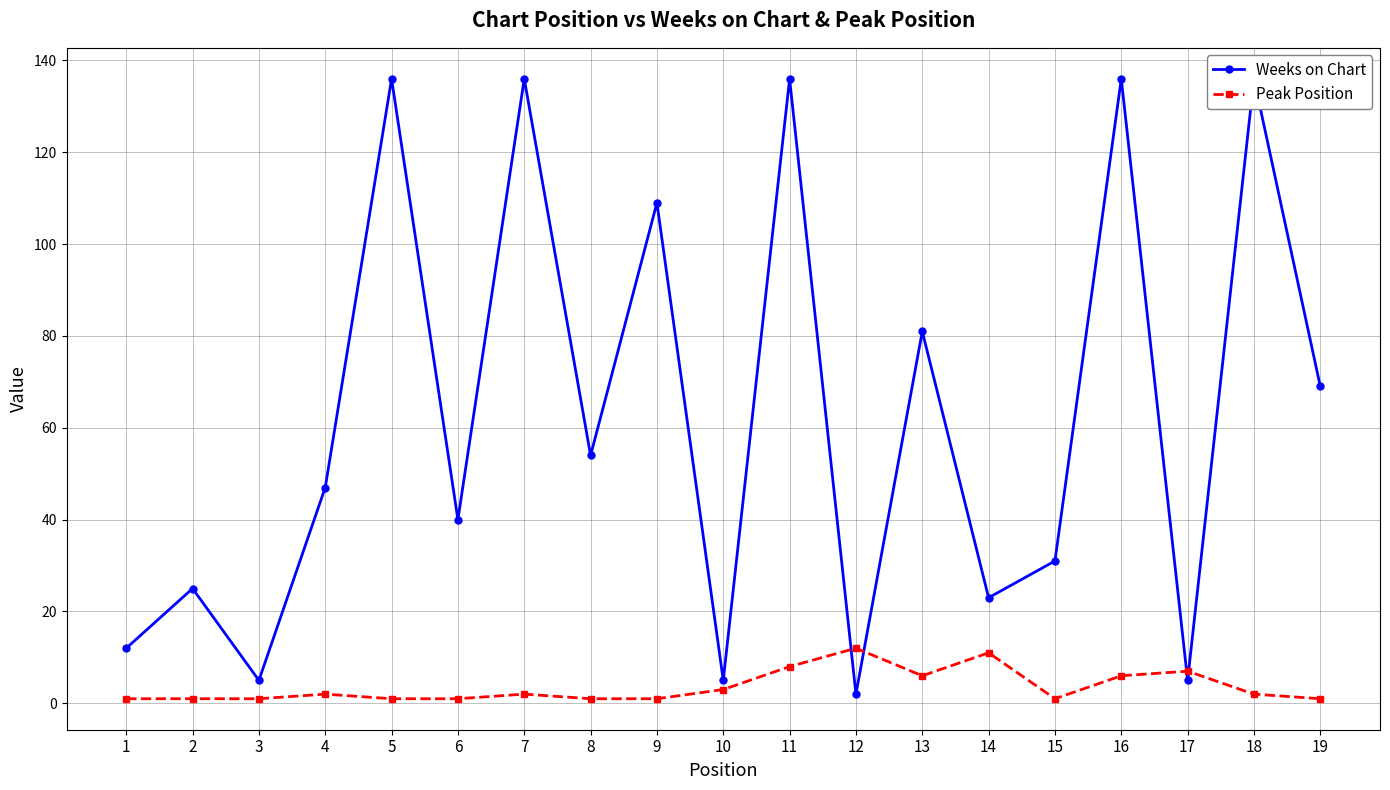

How many categories are shown in the chart?

19